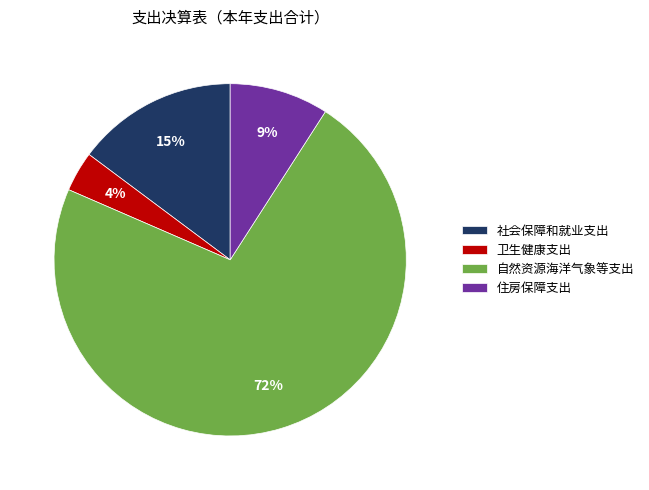

What is the largest slice in the pie chart?

自然资源海洋气象等支出